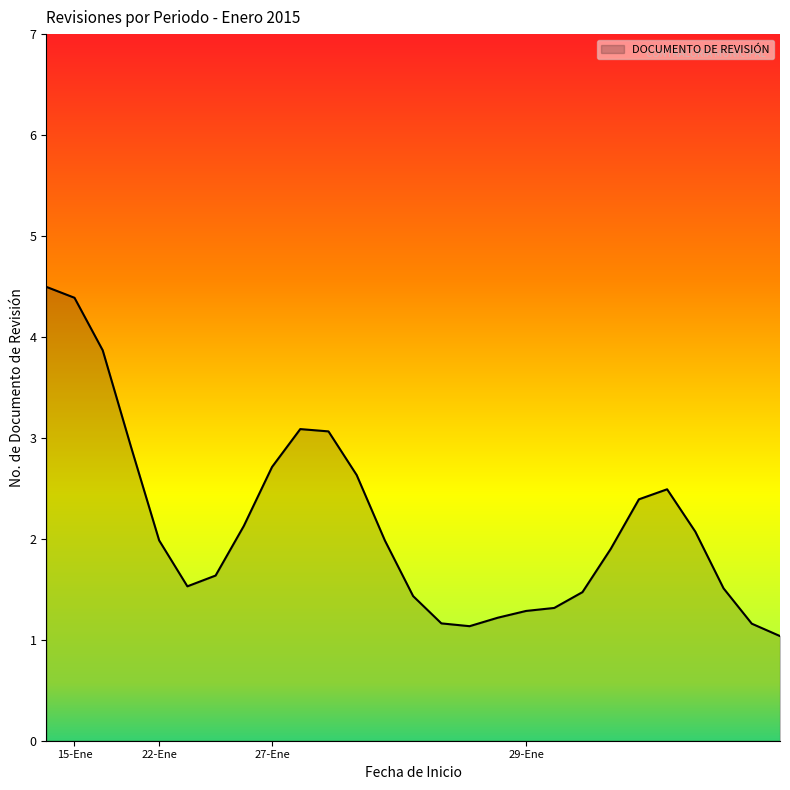

What is the difference between the maximum and minimum values?

3.5